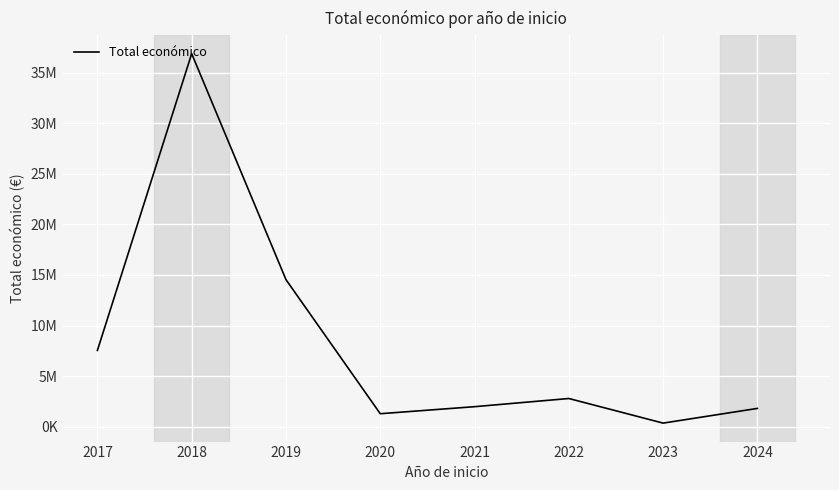

Does the chart have visible grid lines?

Yes